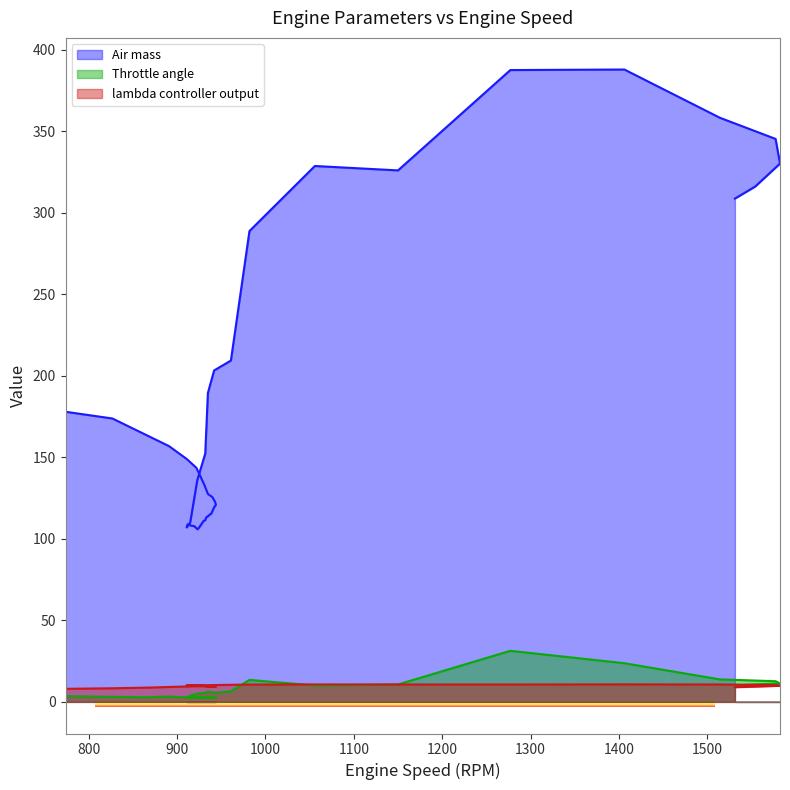

Rank the series by their maximum value, from lowest to highest.

lambda controller output, Throttle angle, Air mass